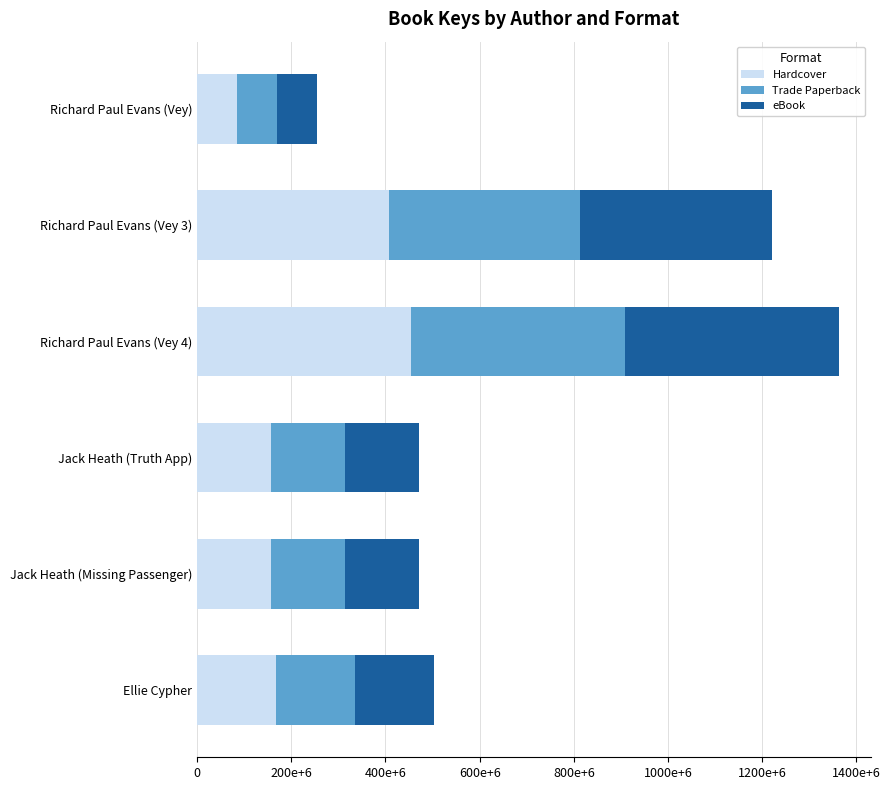

What are all the series names shown in the legend?

Hardcover, Trade Paperback, eBook